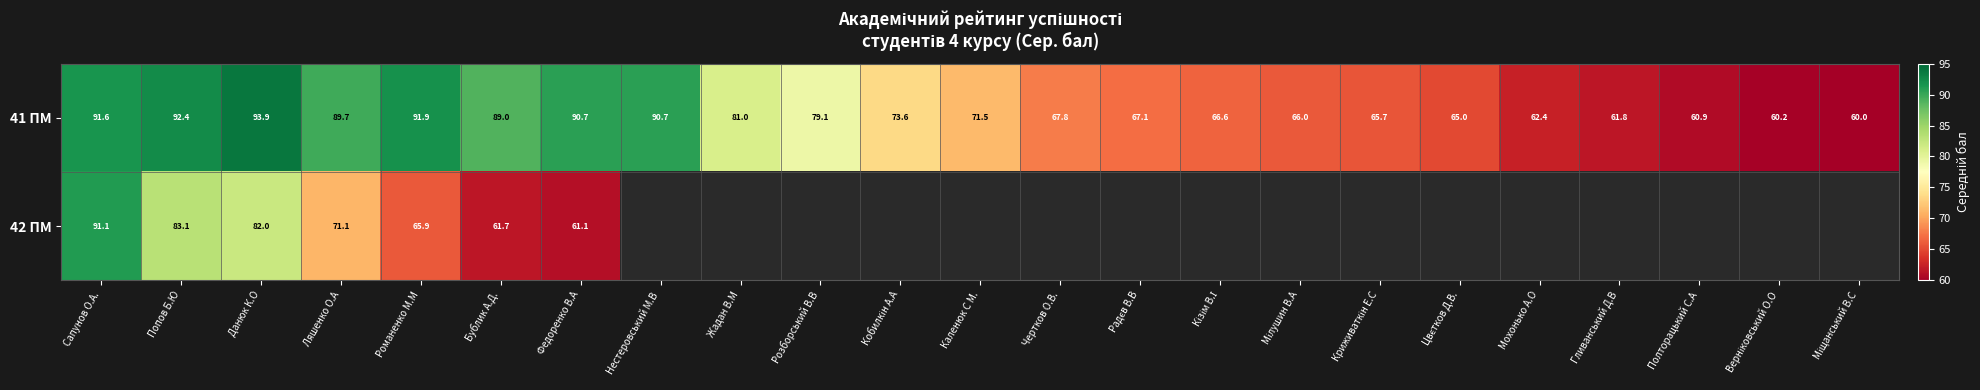

At which label does 41 ПМ first exceed 71?

Сапунов О.А.